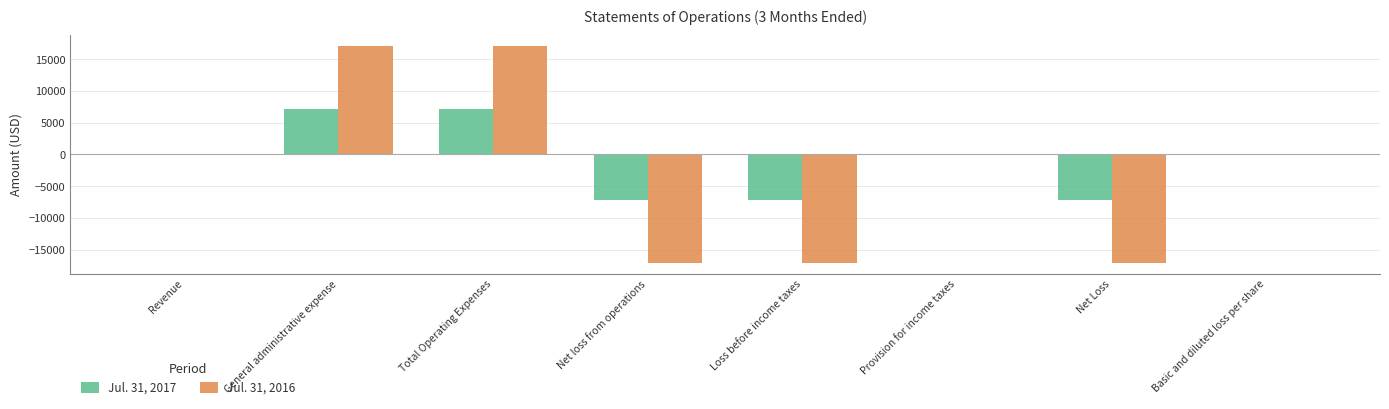

The Jul. 31, 2016 series shows -11124 at Net Loss. True or false?

False